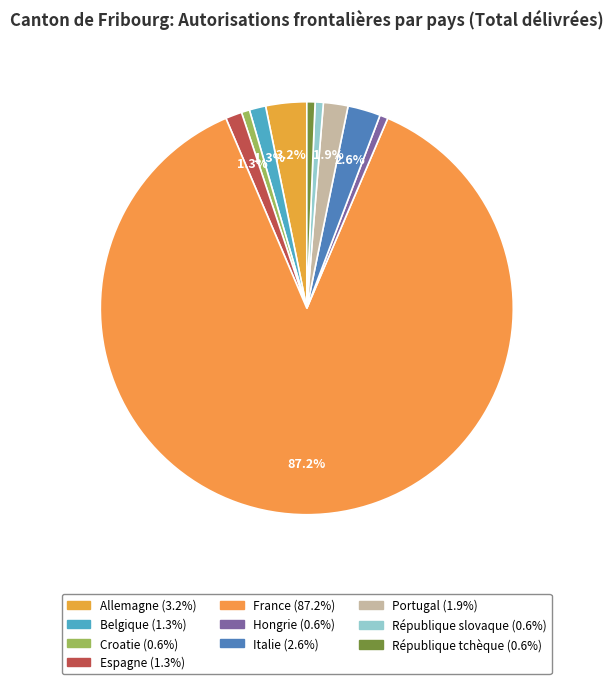

Combined, what portion of the pie is Allemagne and Italie?

5.8%